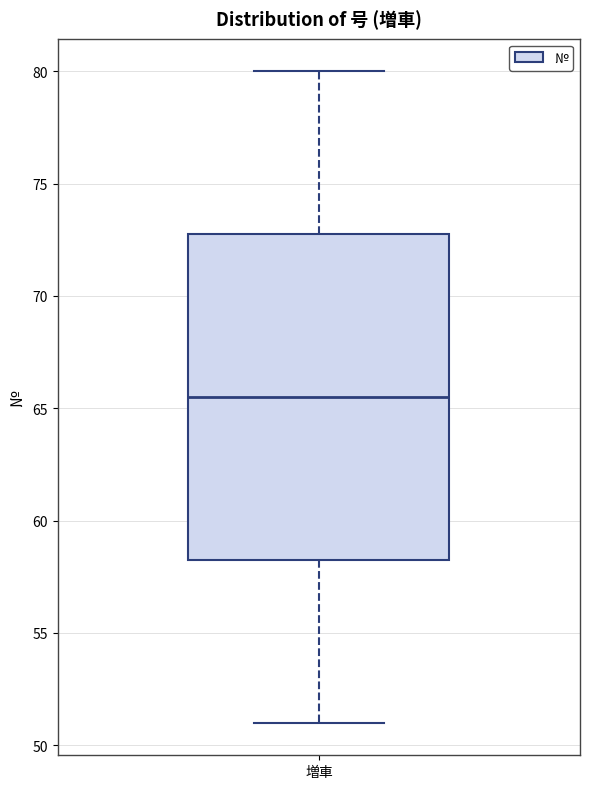

Transcribe this box plot: give where the median line is, the range the box spans, and where the two whiskers end, as read against the y-axis. The values are not printed on the chart, so give them approximately, as read against the axis.

median 65.5, box 58.5 to 73.0, whiskers 51.0 to 80.0